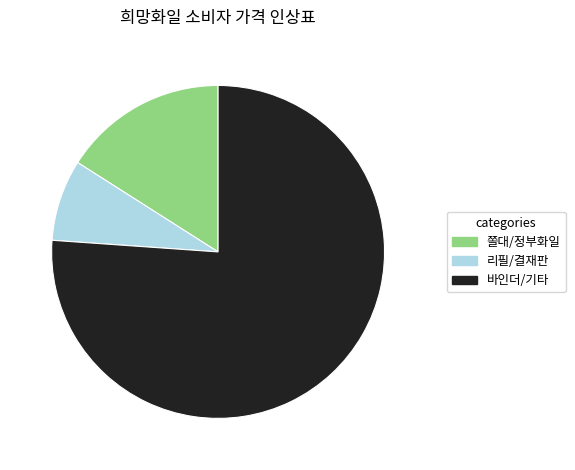

Is there a majority slice in this chart?

Yes